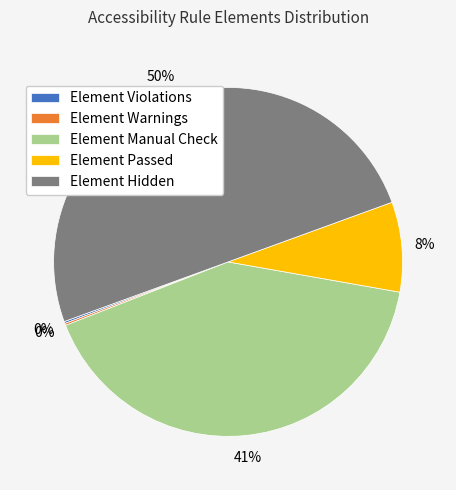

Approximately how many times larger is the value at Element Manual Check compared to Element Hidden?

0.8